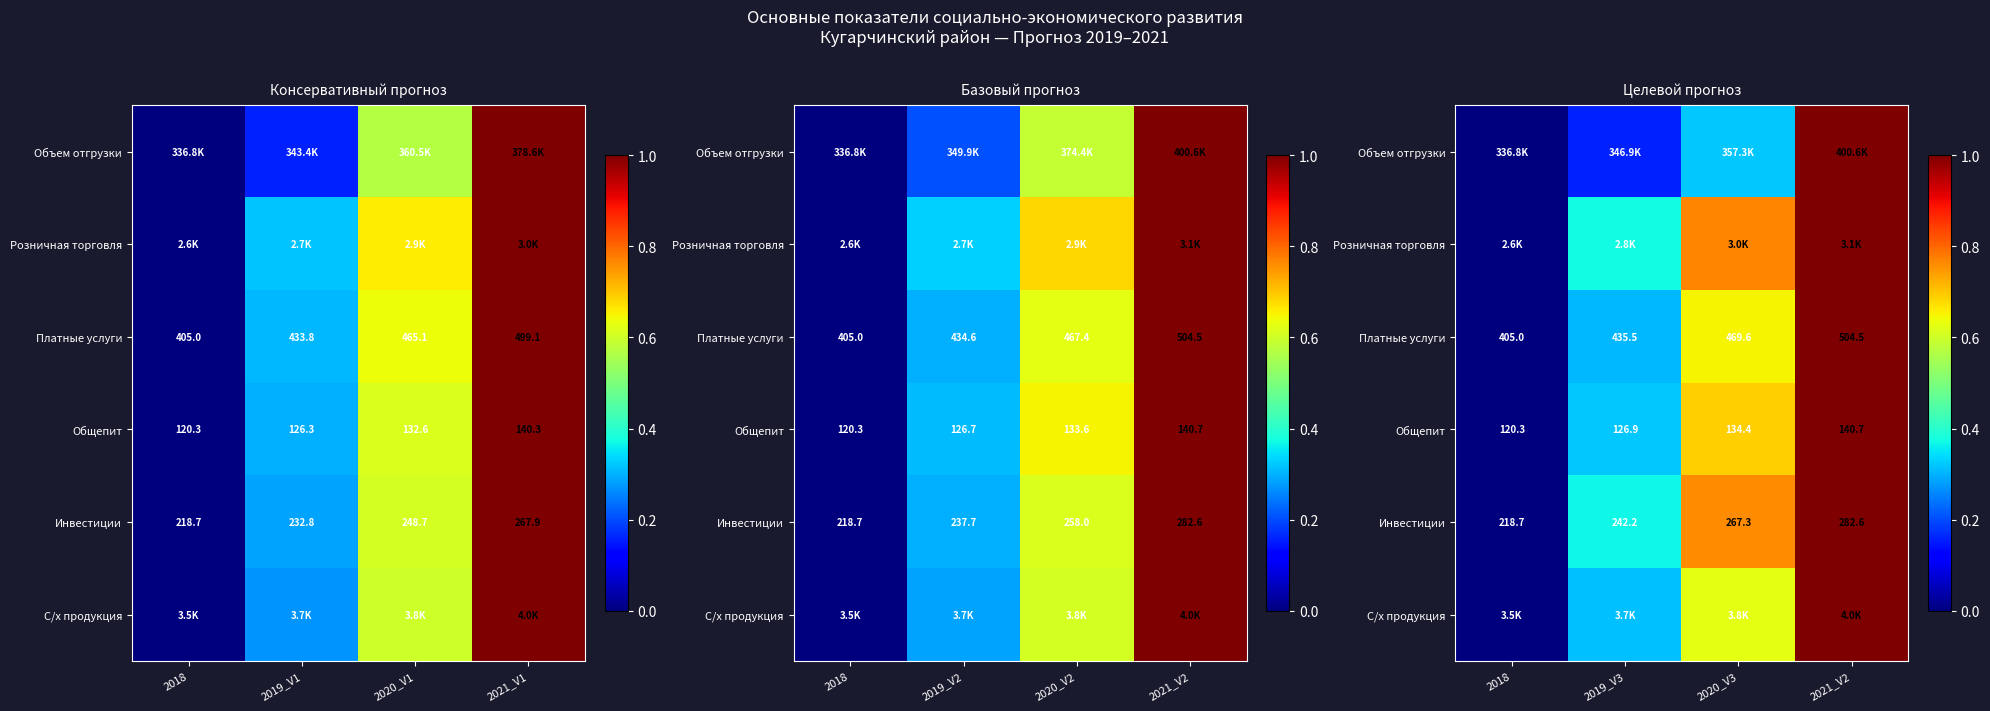

List the labels in order of Платные услуги value, largest first.

2021_V2, 2020_V3, 2019_V3, 2018